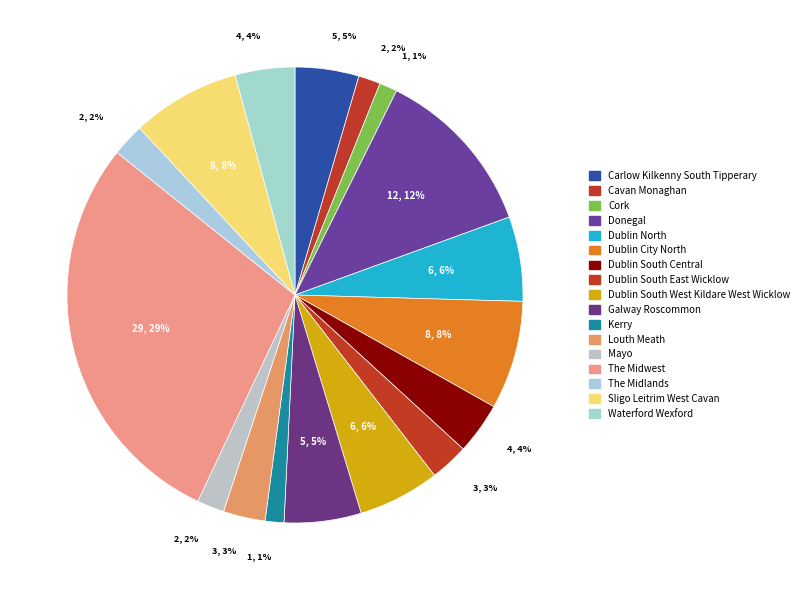

To the nearest percent, what portion does Carlow Kilkenny South Tipperary represent?

5%